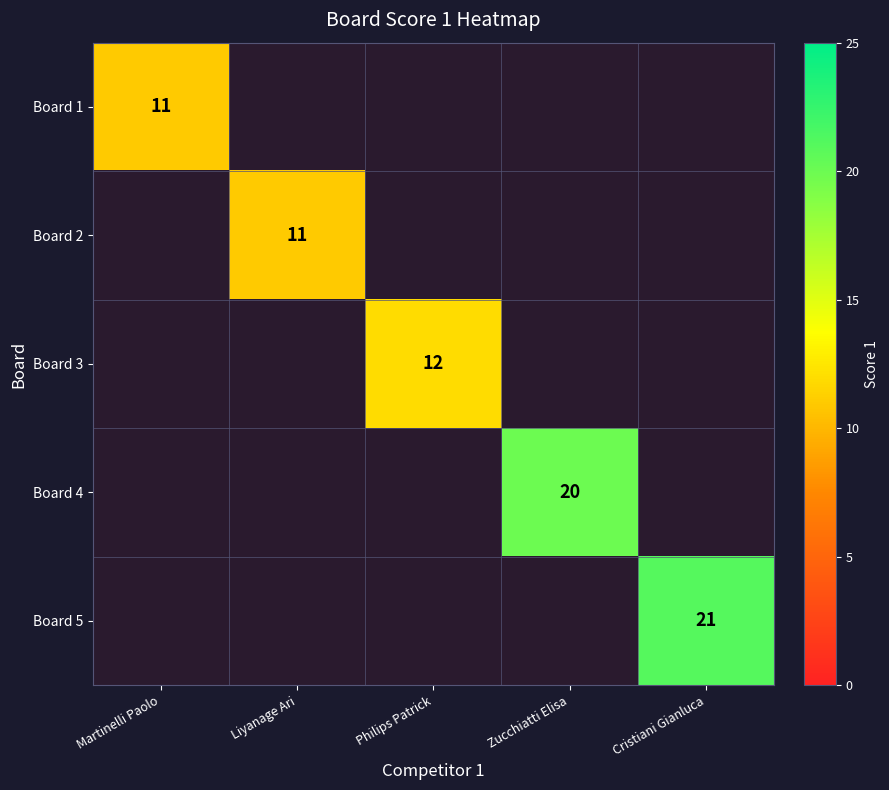

What is the lowest value of the Board 1 series?

11.0